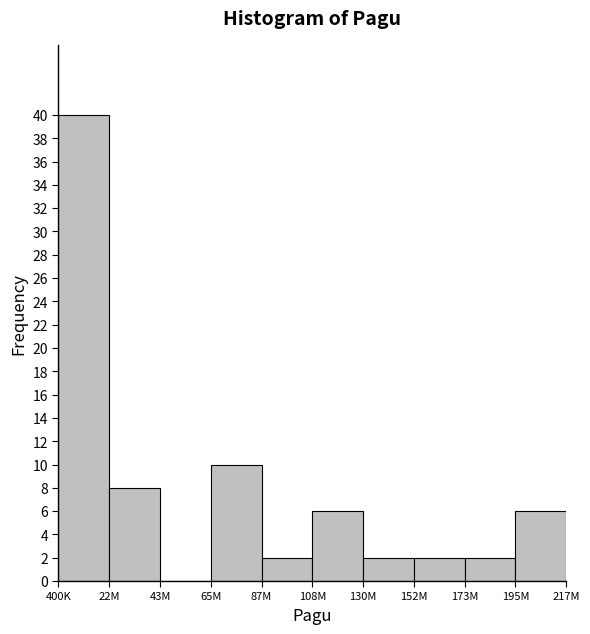

Reading right to left, what are all the values shown in this chart?

195M=6	173M=2	152M=2	130M=2	108M=6	87M=2	65M=10	43M=0	22M=8	400K=40